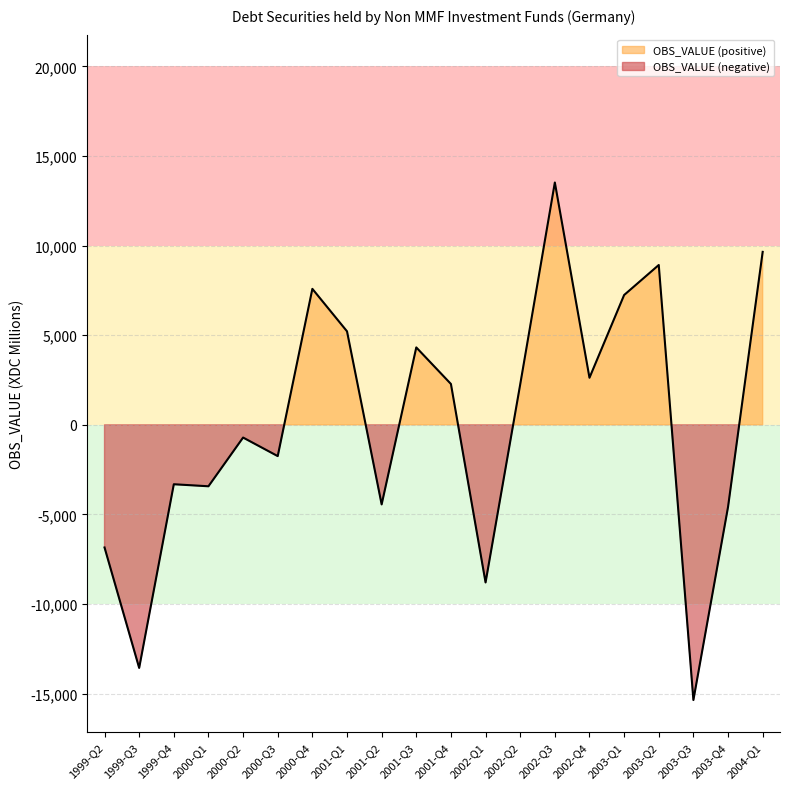

Between 2002-Q4 and 2002-Q3, which is larger?

2002-Q3